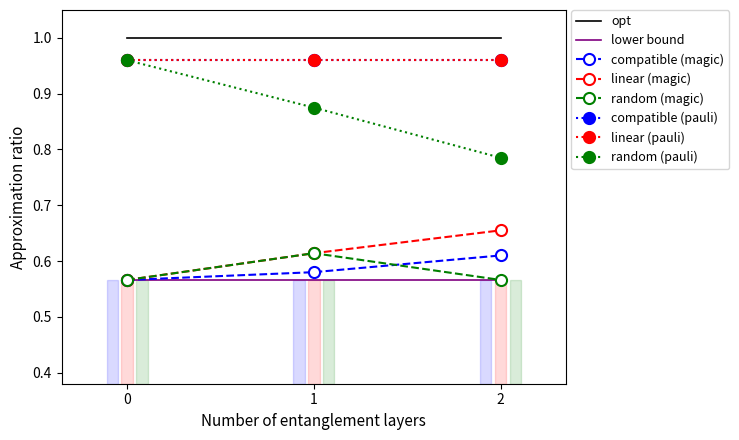

How many categories are shown in the chart?

3